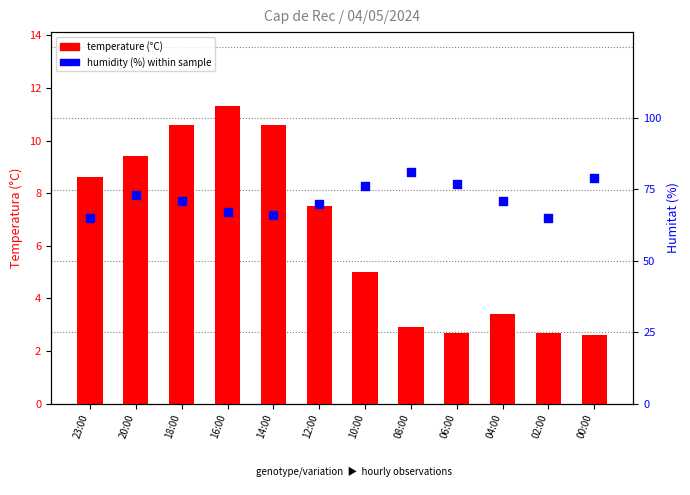

At which category is the sum across all series the highest?

08:00